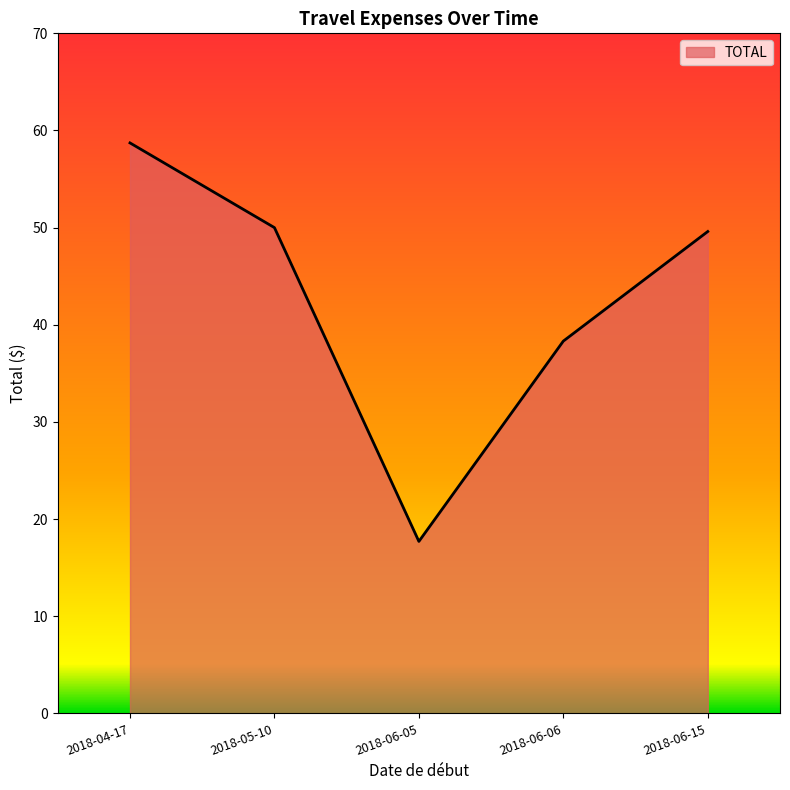

Reading left to right, extract all data points from this chart.

2018-04-17=58.7	2018-05-10=50.0	2018-06-05=17.7	2018-06-06=38.3	2018-06-15=49.6